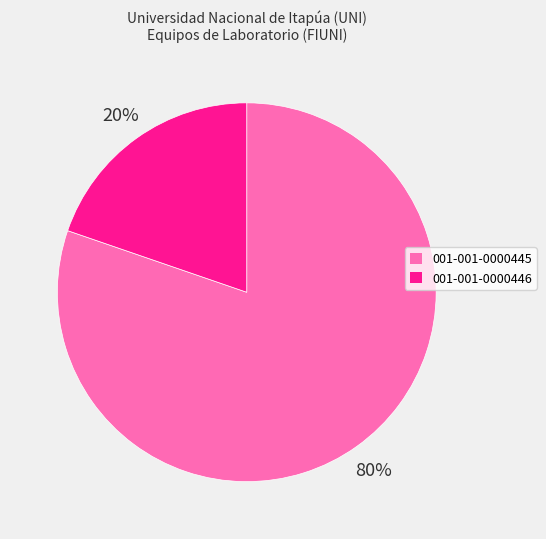

Do 001-001-0000445 and 001-001-0000446 together represent more than half of the pie?

Yes